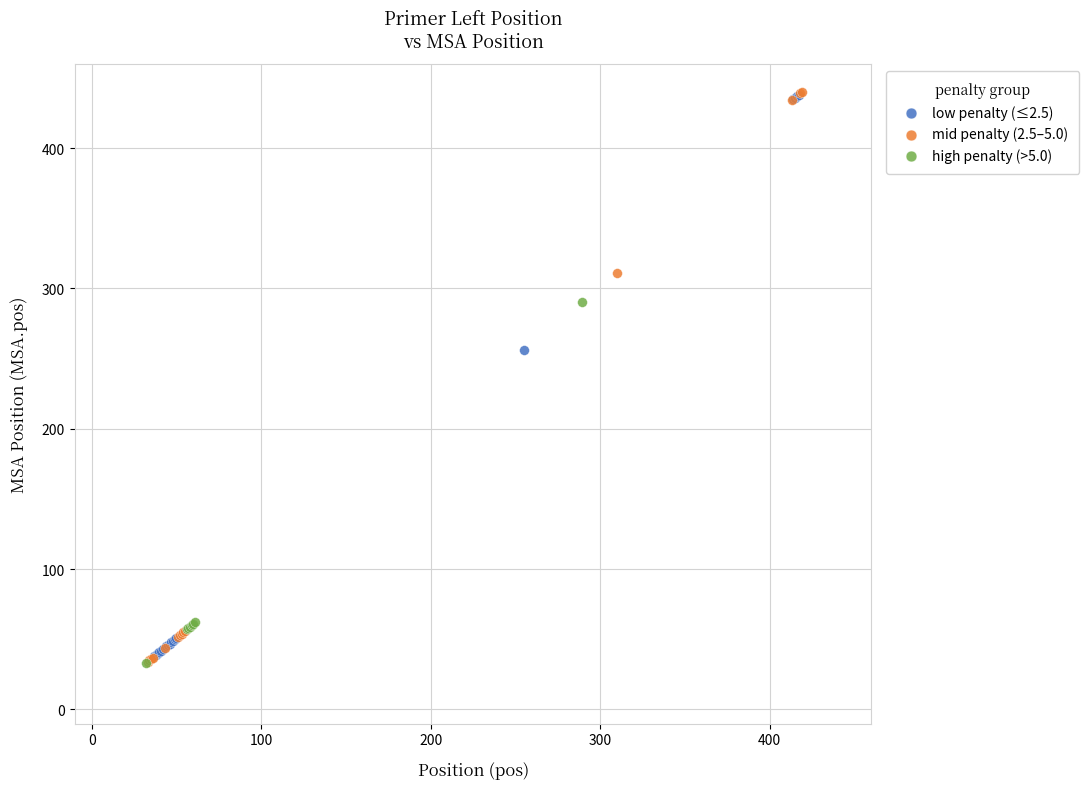

What are all the series names shown in the legend?

low penalty (≤2.5), mid penalty (2.5–5.0), high penalty (>5.0)